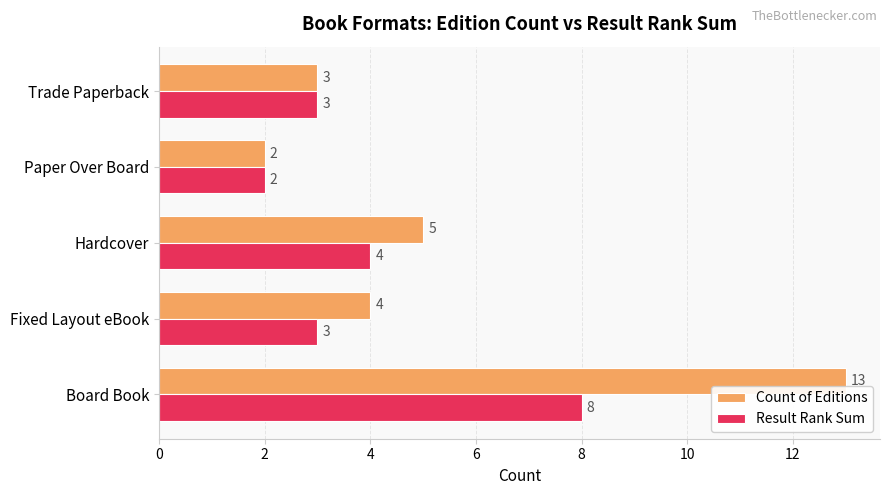

Read the Result Rank Sum value at Board Book.

8